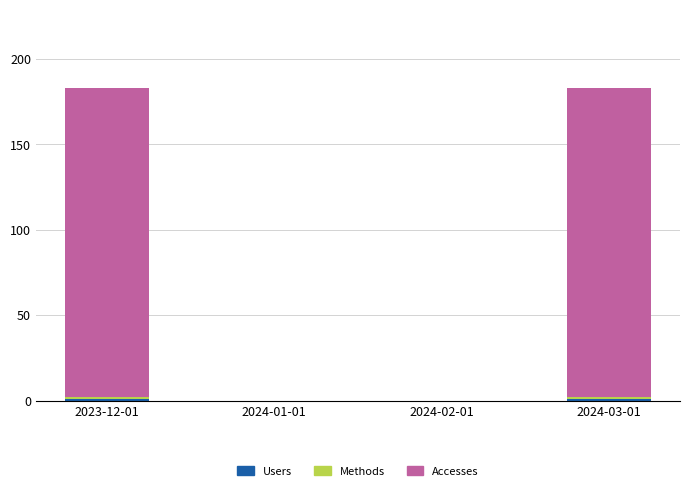

Does the chart contain stacked bars?

Yes